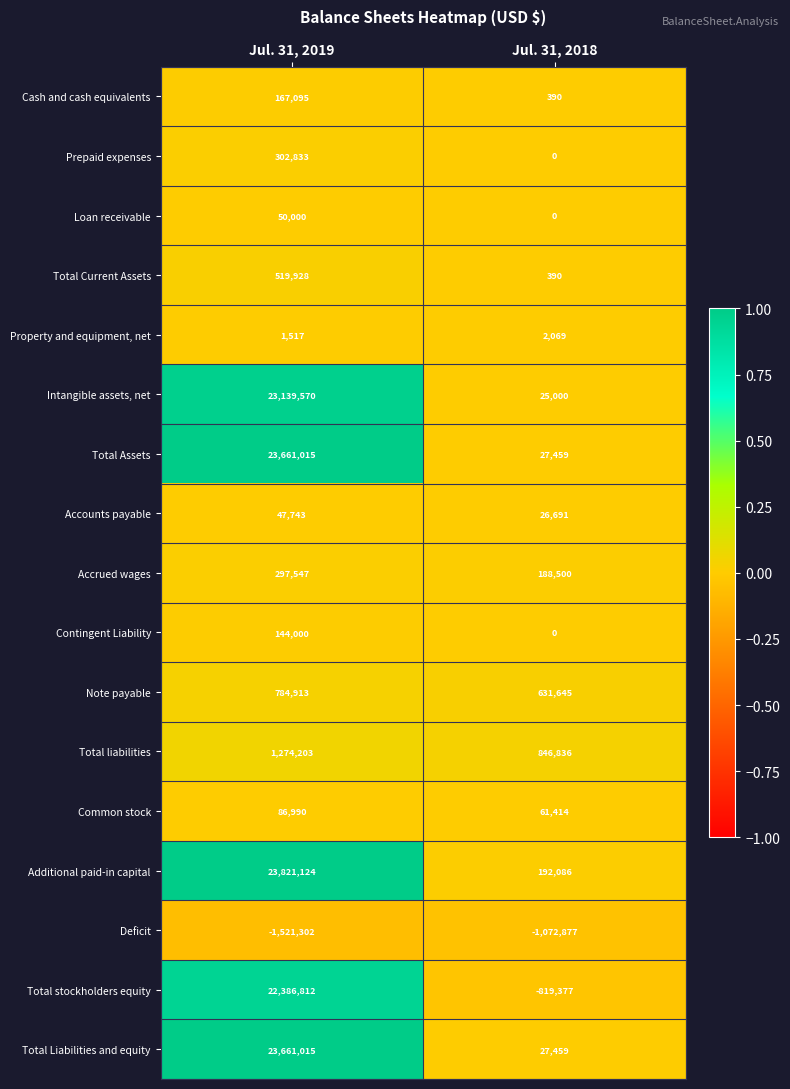

The Common stock series shows 100944 at Jul. 31, 2018. True or false?

False